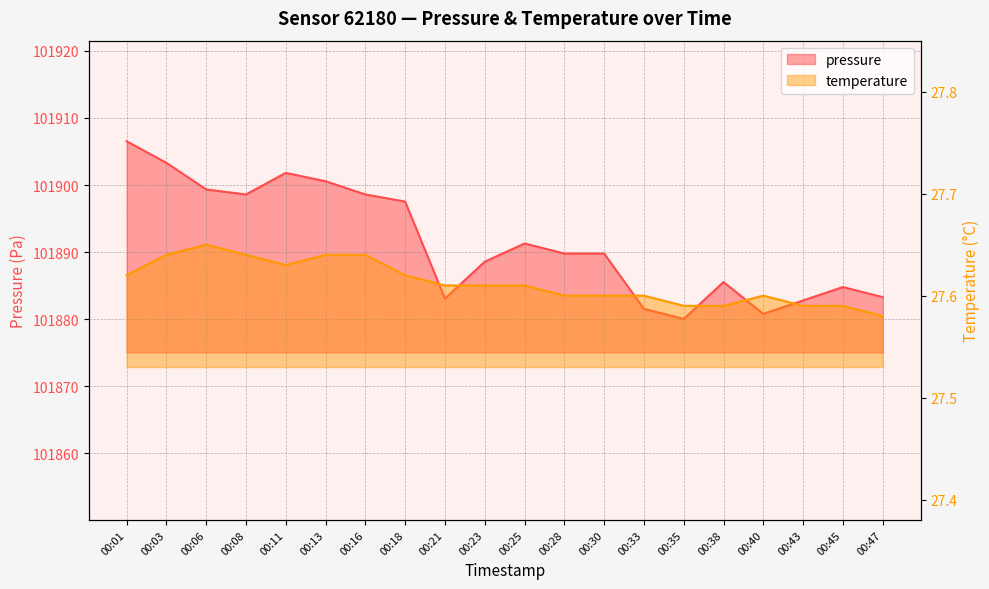

What is the difference between the maximum and minimum values in the temperature series?

0.1